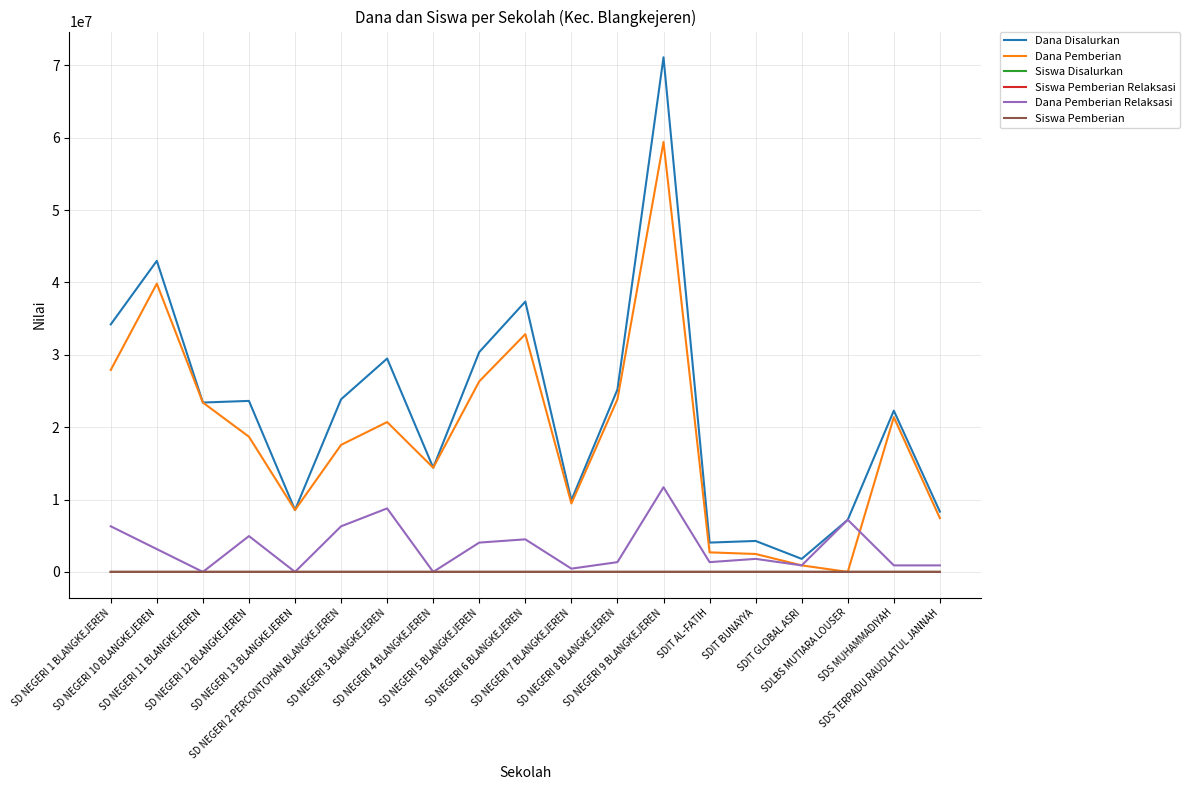

What is the maximum value shown in the chart?

71100000